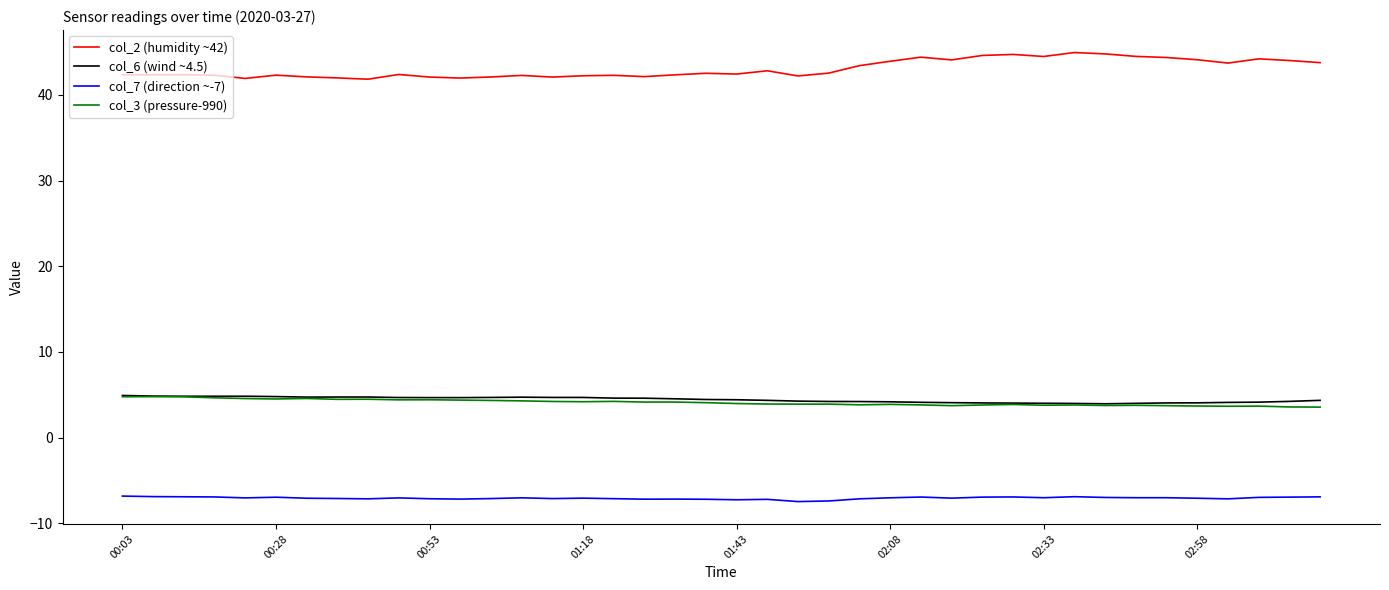

Which series has the largest total across all categories?

col_2 (humidity ~42)